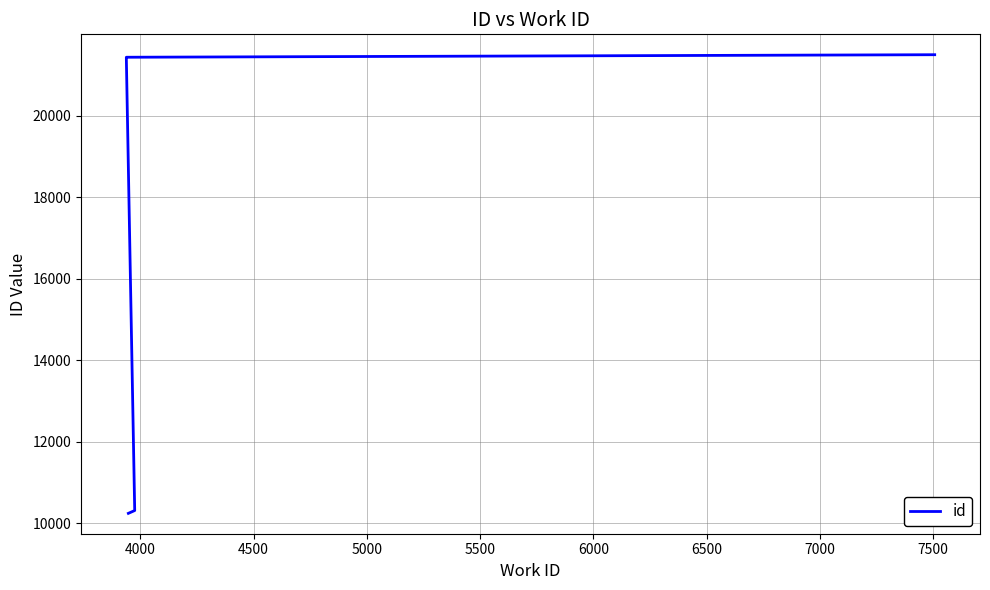

What is the change in value from 4500 to 6000?

+69